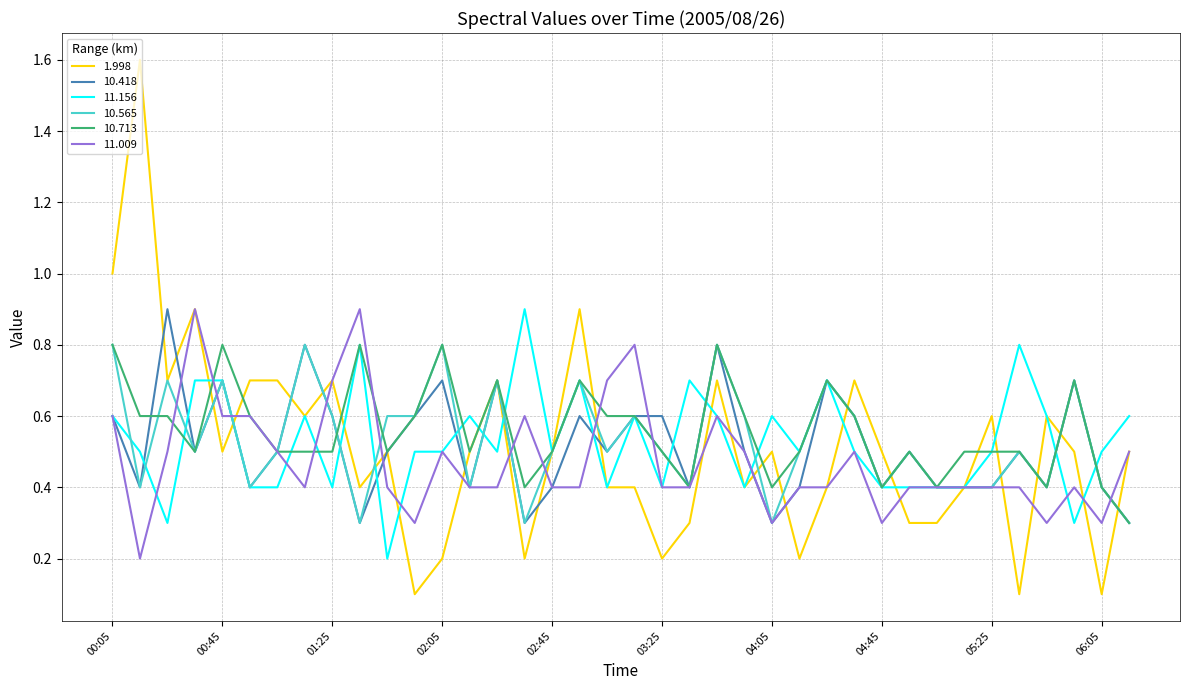

Which series has the widest spread of values?

1.998